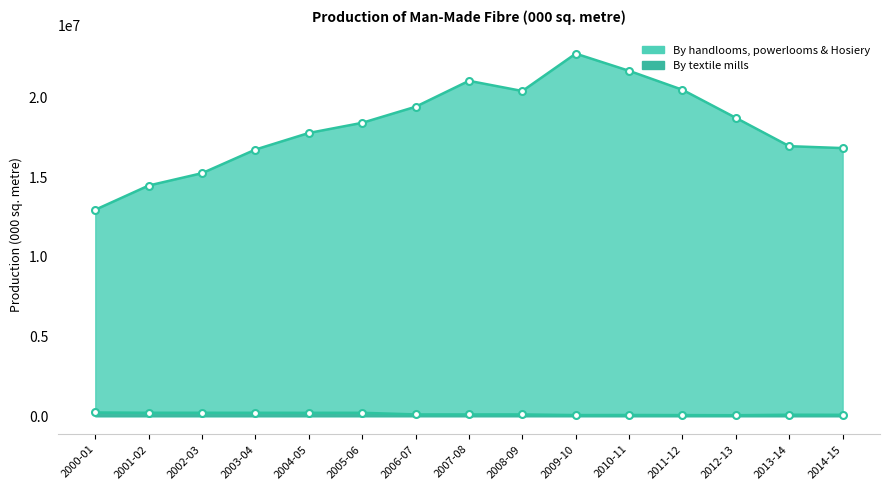

Is it true that By textile mills equals 75000 at 2010-11?

True